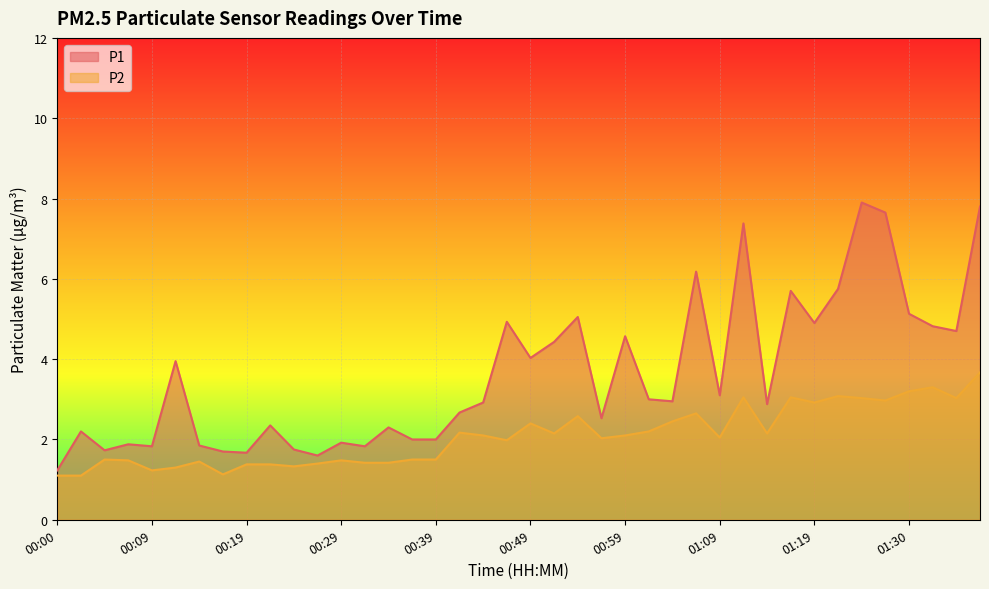

The value of P1 at 01:27 is 11.3. True or false?

False